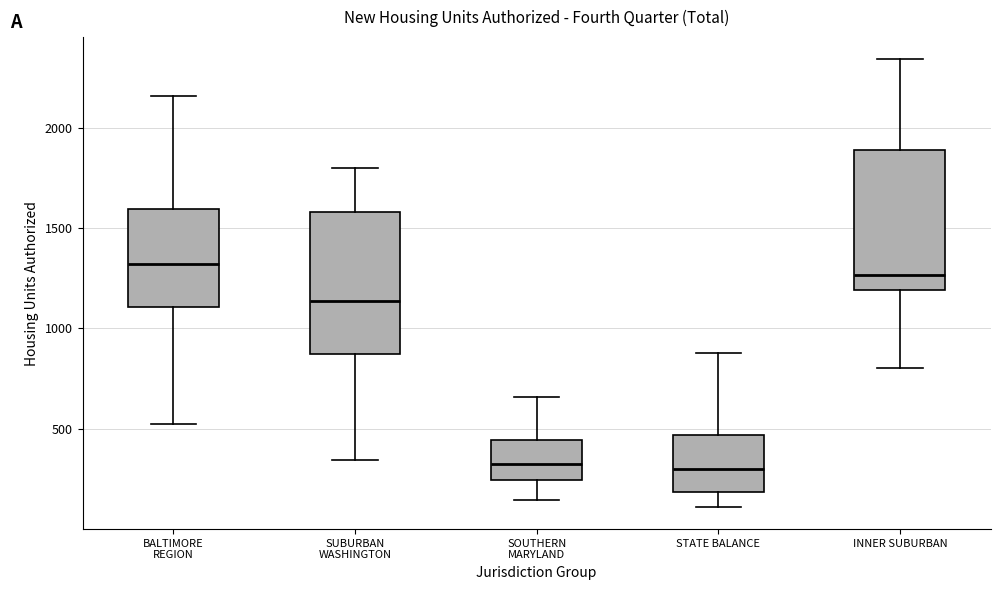

Where is the upper edge of the box for BALTIMORE REGION on the y-axis? The values are not printed on the chart, so give them approximately, as read against the axis.

1600